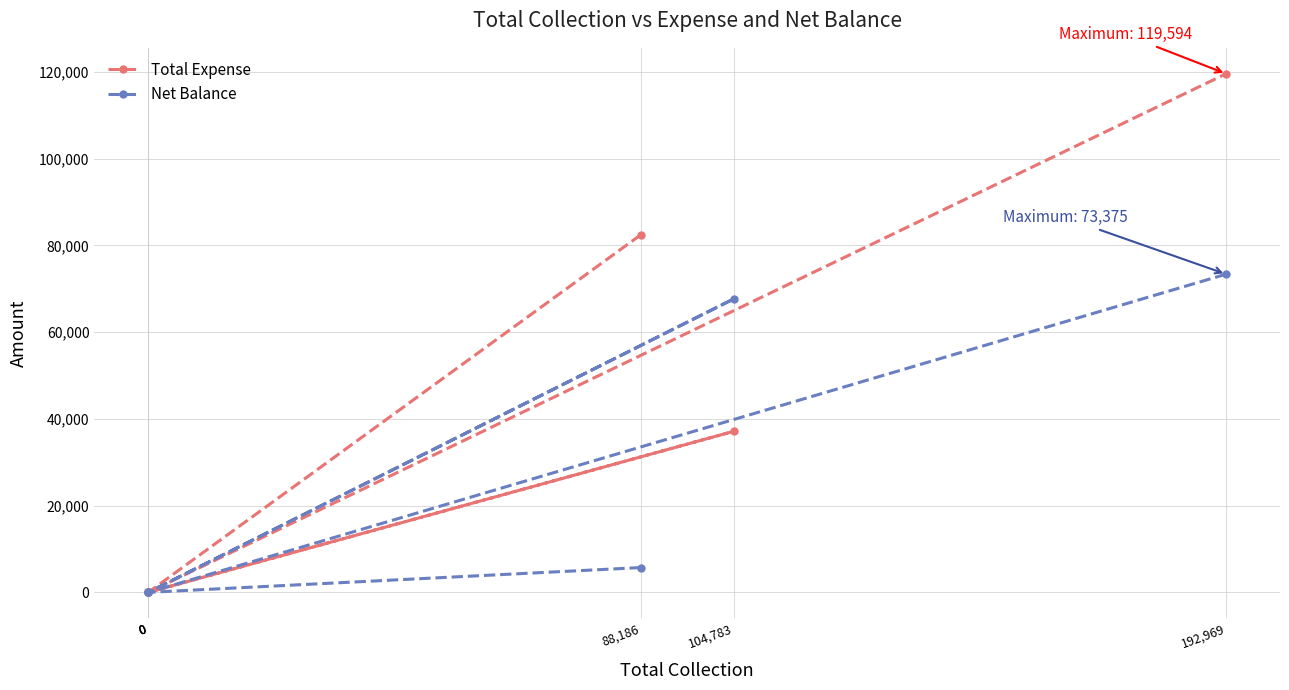

What is the difference between the maximum and second lowest values in the Total Expense series?

119594